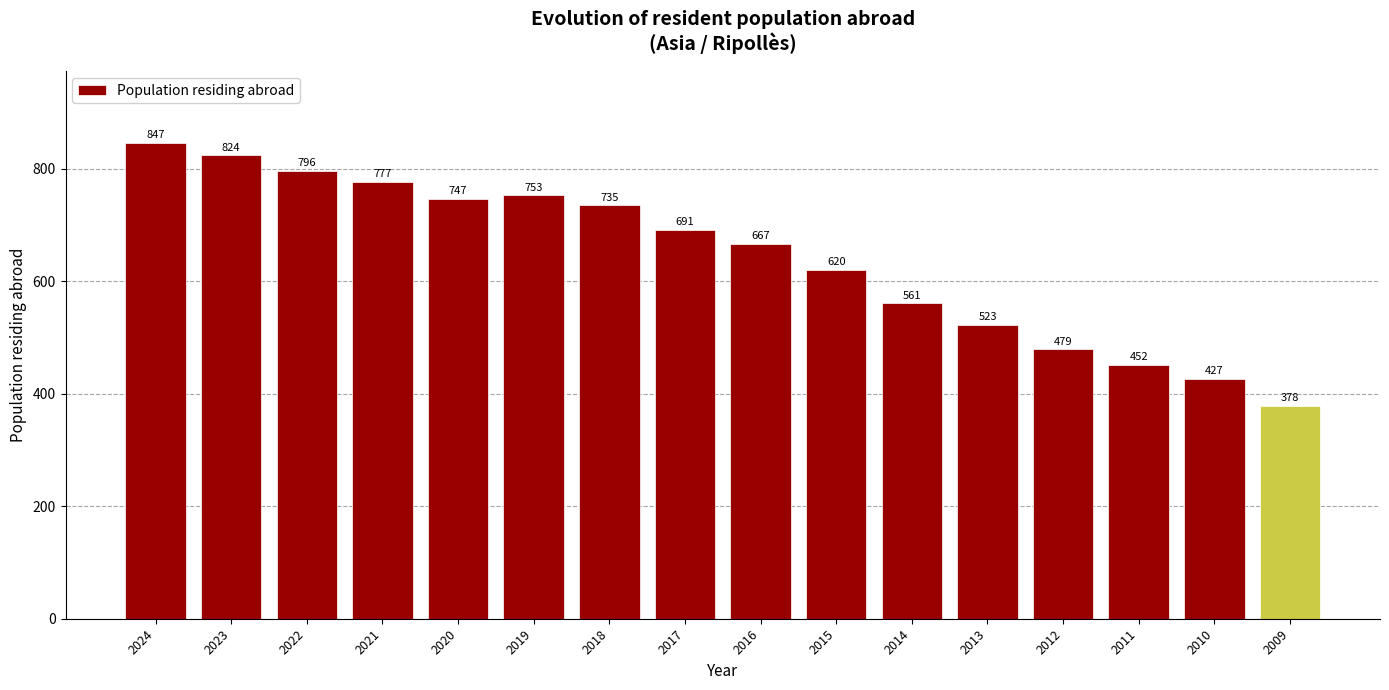

List the labels in order of value, smallest first.

2009, 2010, 2011, 2012, 2013, 2014, 2015, 2016, 2017, 2018, 2020, 2019, 2021, 2022, 2023, 2024